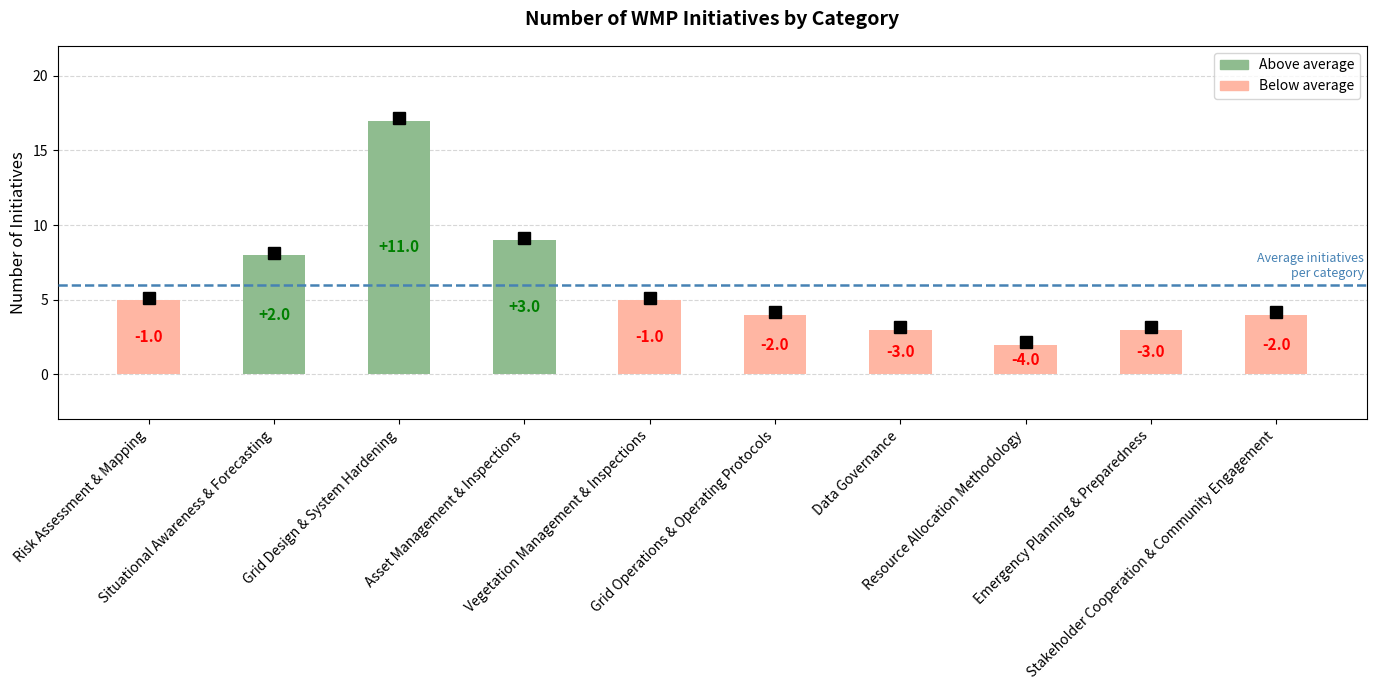

Reading left to right, list all the values displayed in this chart.

5	8	17	9	5	4	3	2	3	4